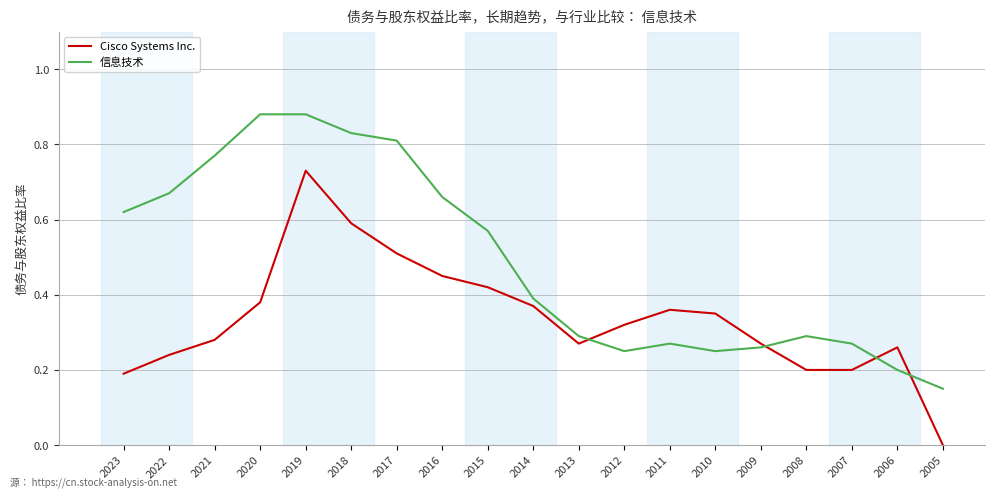

Rank the series by their average value, from highest to lowest.

信息技术, Cisco Systems Inc.